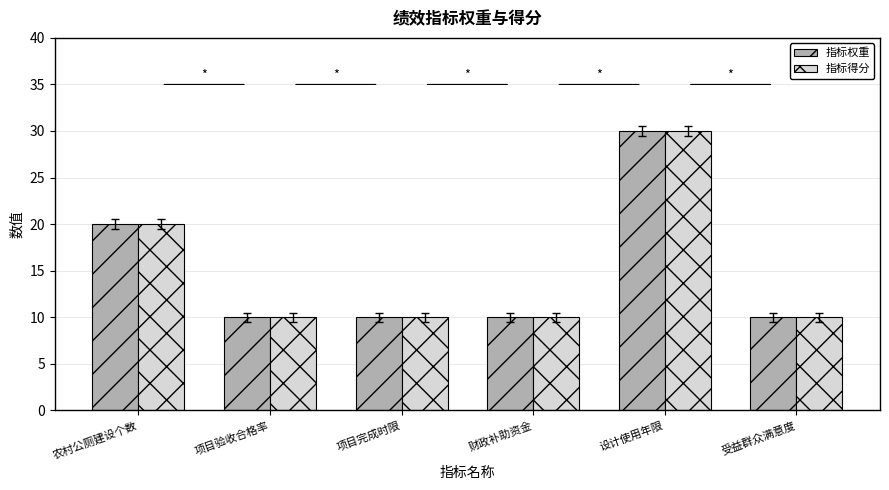

What position from the left is 财政补助资金?

4